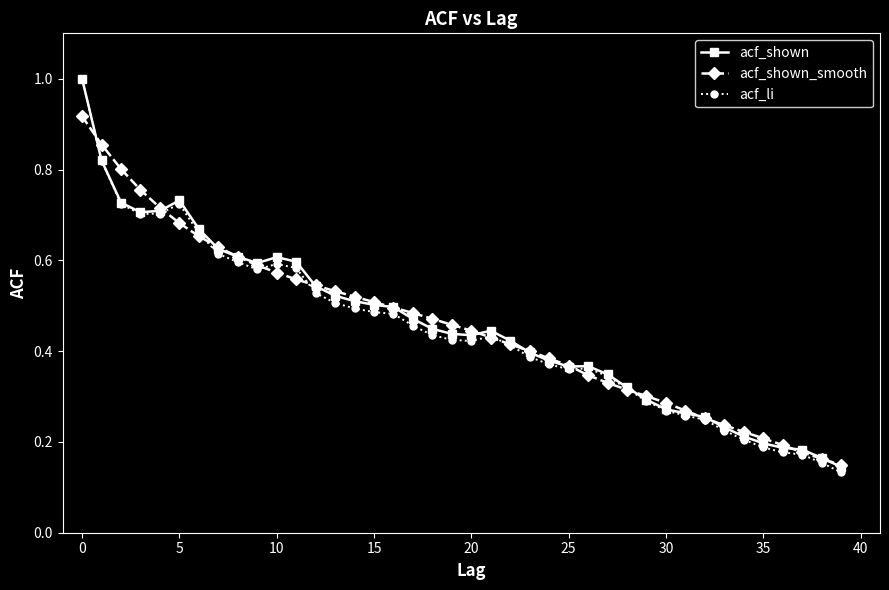

At how many categories does at least one series exceed 0?

40